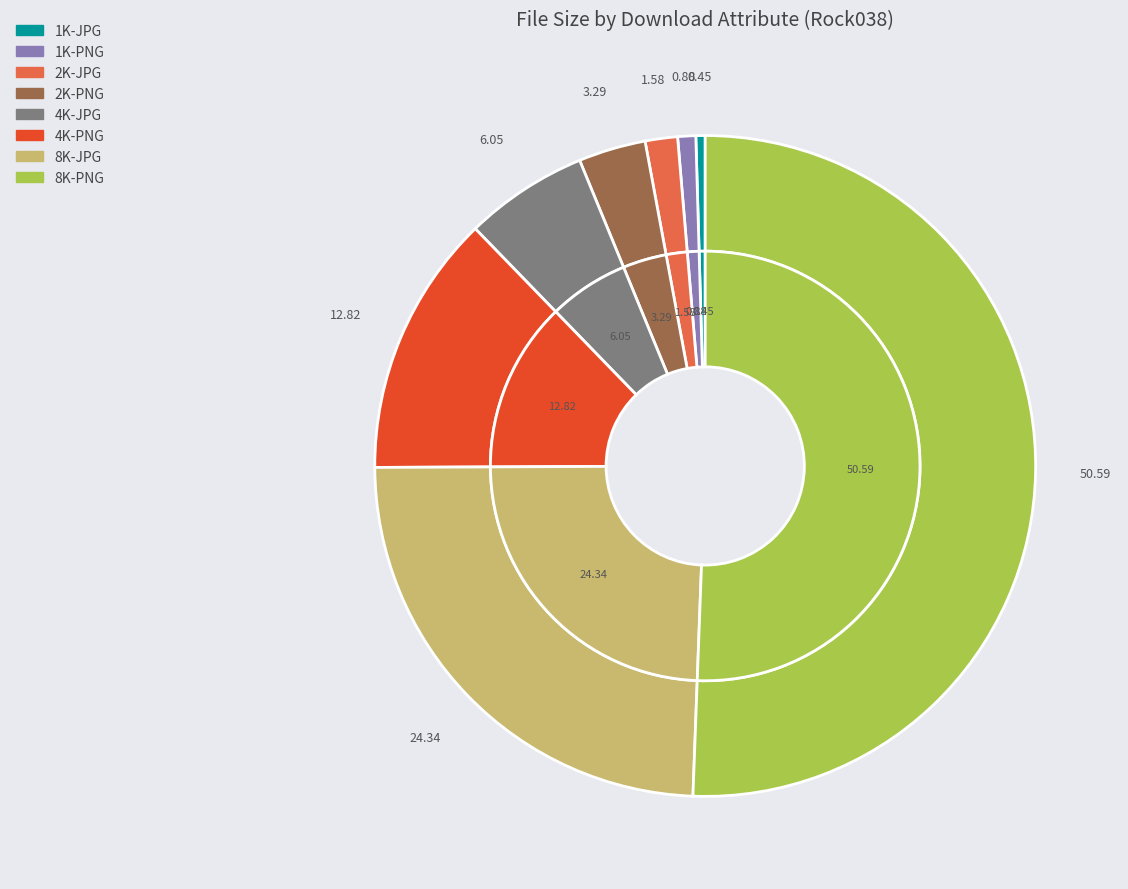

How many segments does this pie chart have?

8